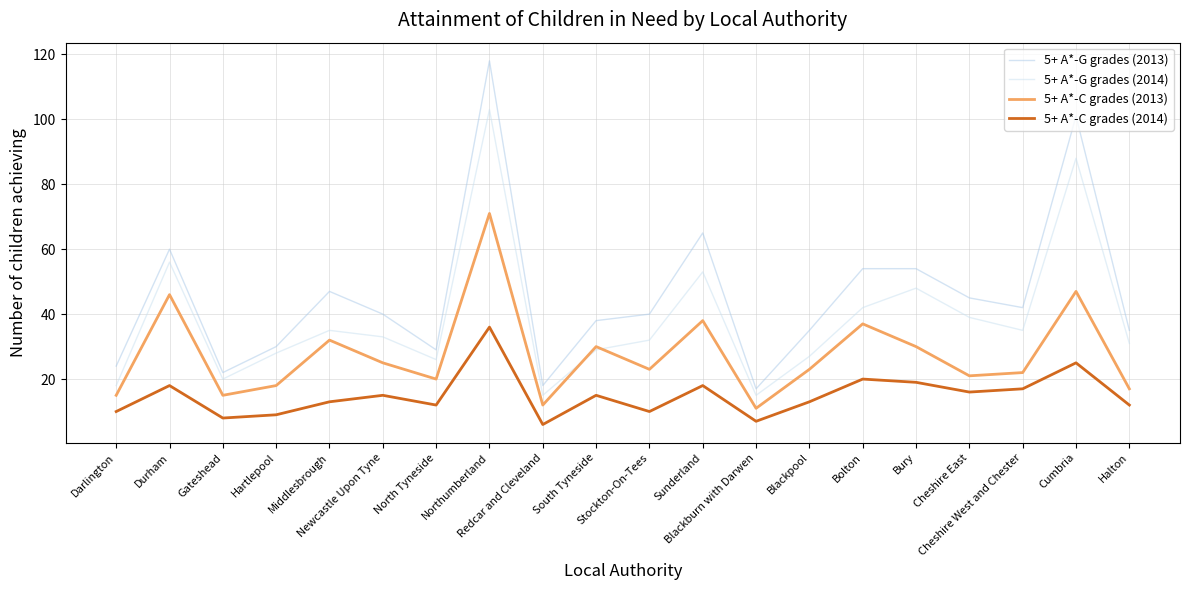

What are all the series names shown in the legend?

5+ A*-G grades (2013), 5+ A*-G grades (2014), 5+ A*-C grades (2013), 5+ A*-C grades (2014)